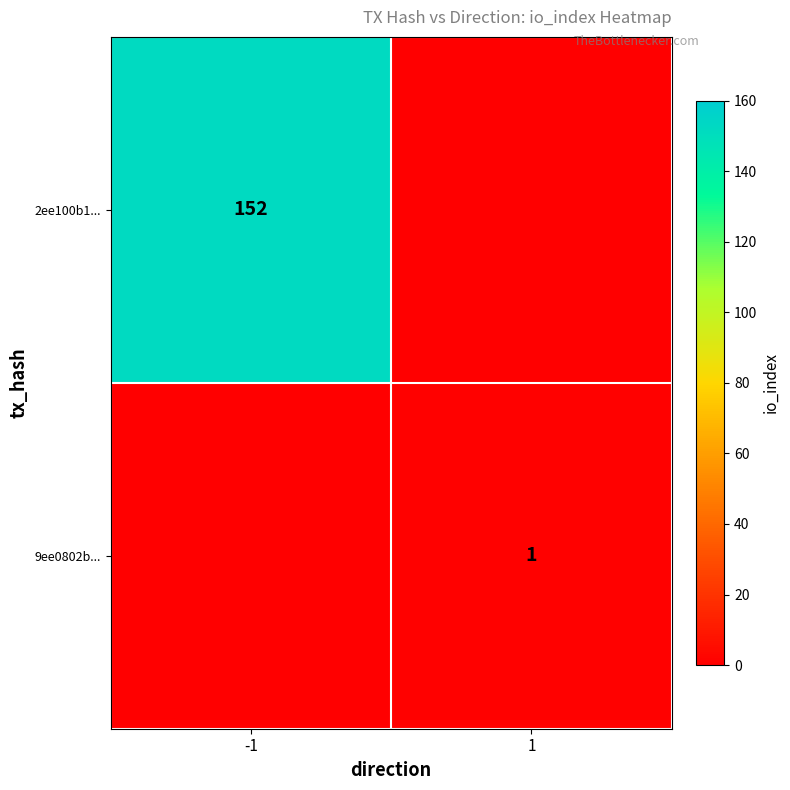

True or false: 9ee0802b... has a value of 2 at 1.

False